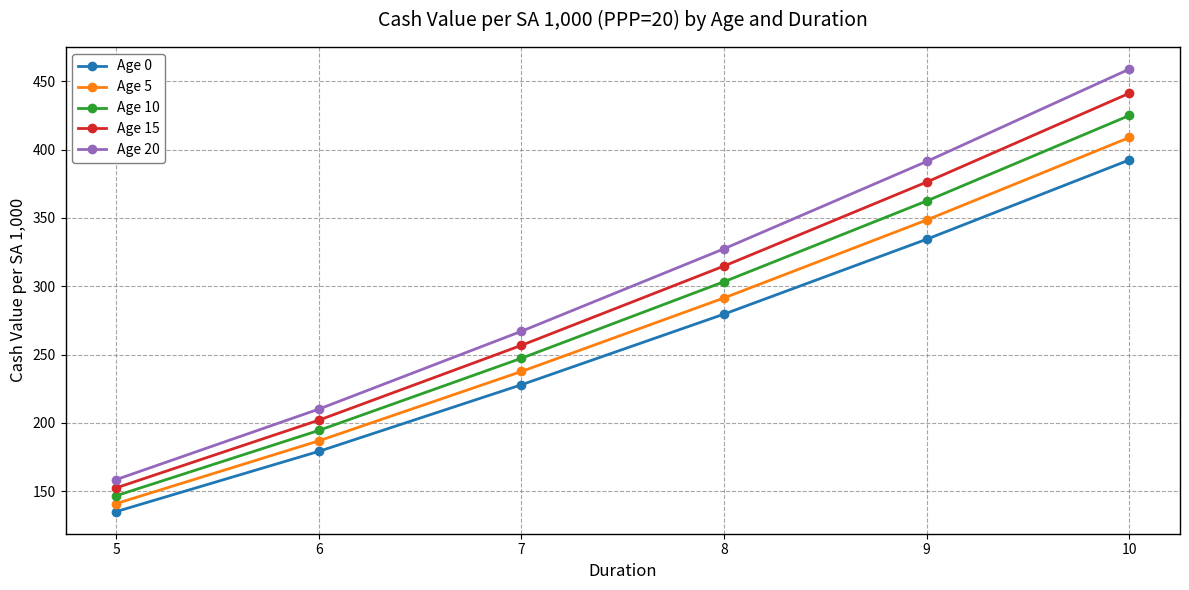

List the series in order of their peak value, lowest first.

Age 0, Age 5, Age 10, Age 15, Age 20